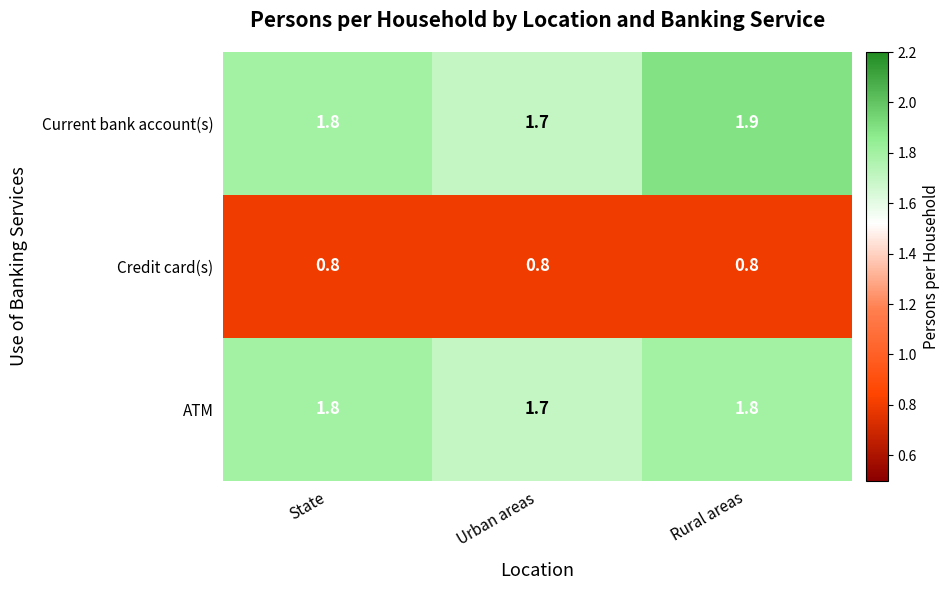

Reading left to right, what are all the values shown in this chart?

Current bank account(s): 1.8	1.7	1.9
Credit card(s): 0.8	0.8	0.8
ATM: 1.8	1.7	1.8